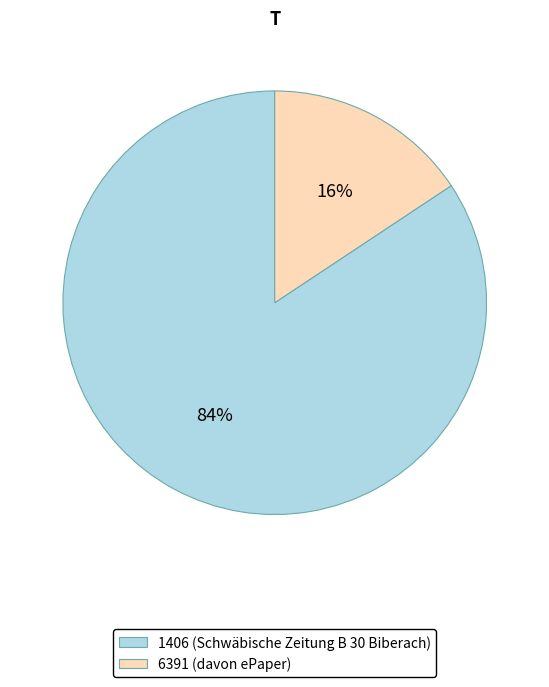

The 1406 (Schwäbische Zeitung B 30 Biberach) slice represents 93% of the pie. True or false?

False